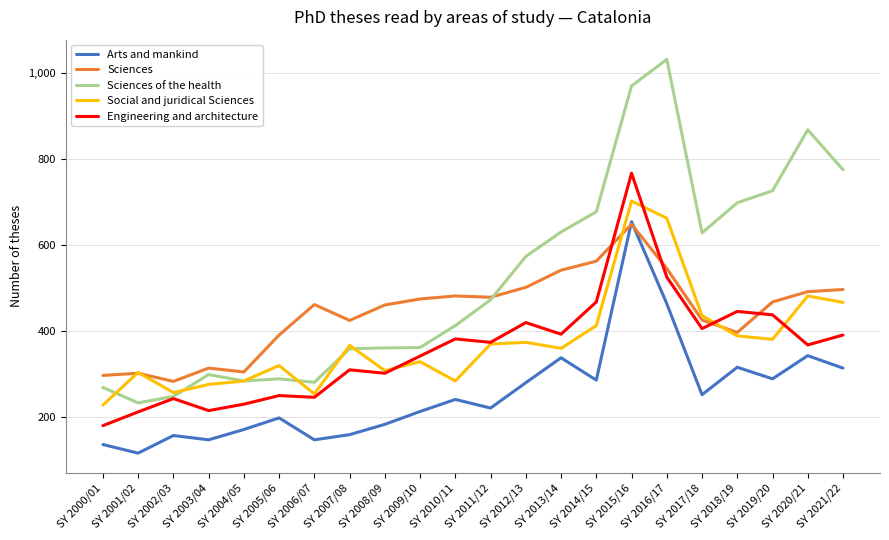

Is it true that Arts and mankind equals 500 at SY 2018/19?

False